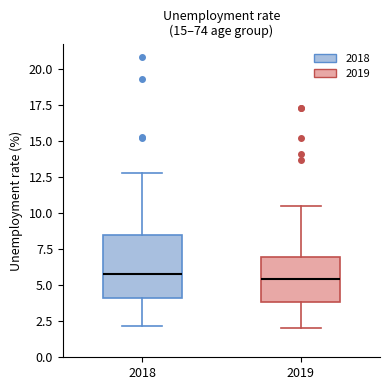

Which box is the tallest, from its lower edge to its upper edge?

2018